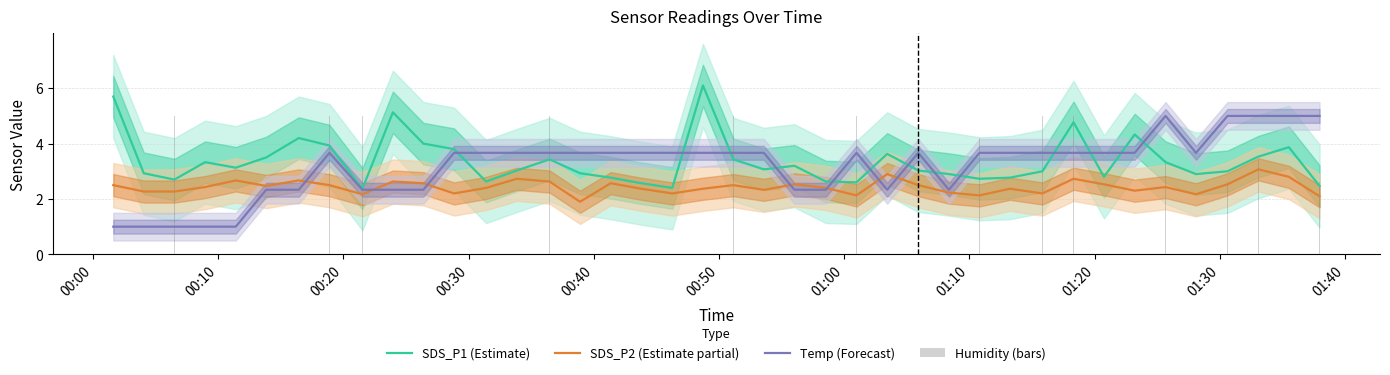

What is the difference between the second highest and minimum values in the SDS_P2 (Estimate partial) series?

1.0